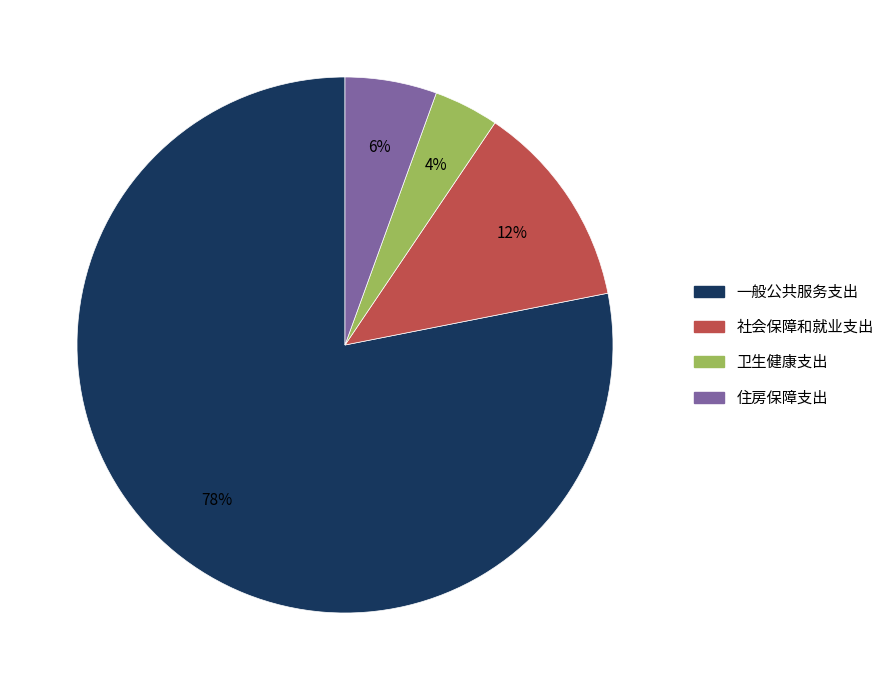

Which category has the biggest portion of the pie?

一般公共服务支出